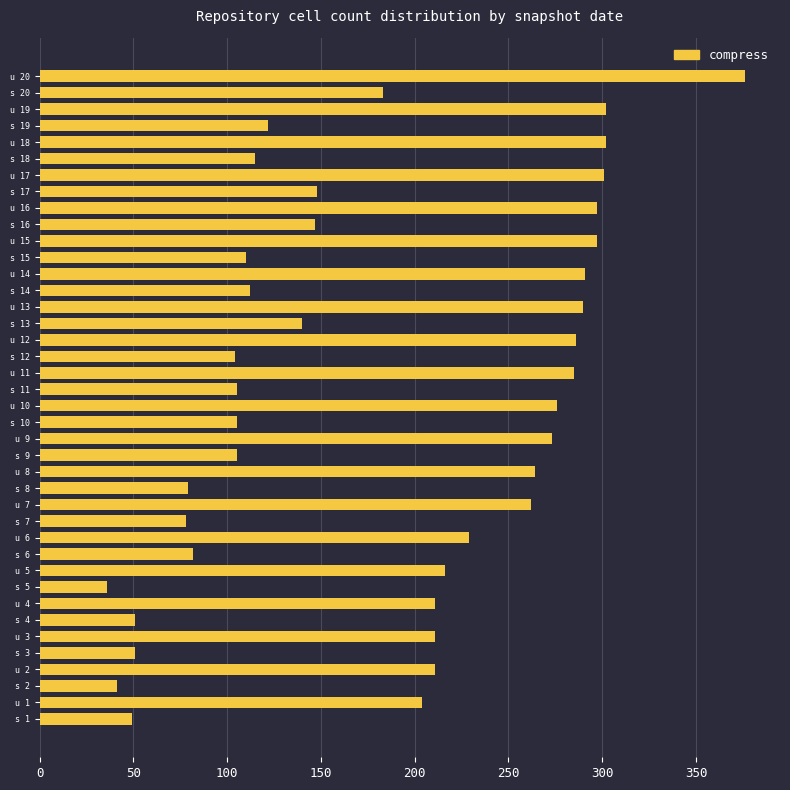

How many categories are shown in the chart?

20